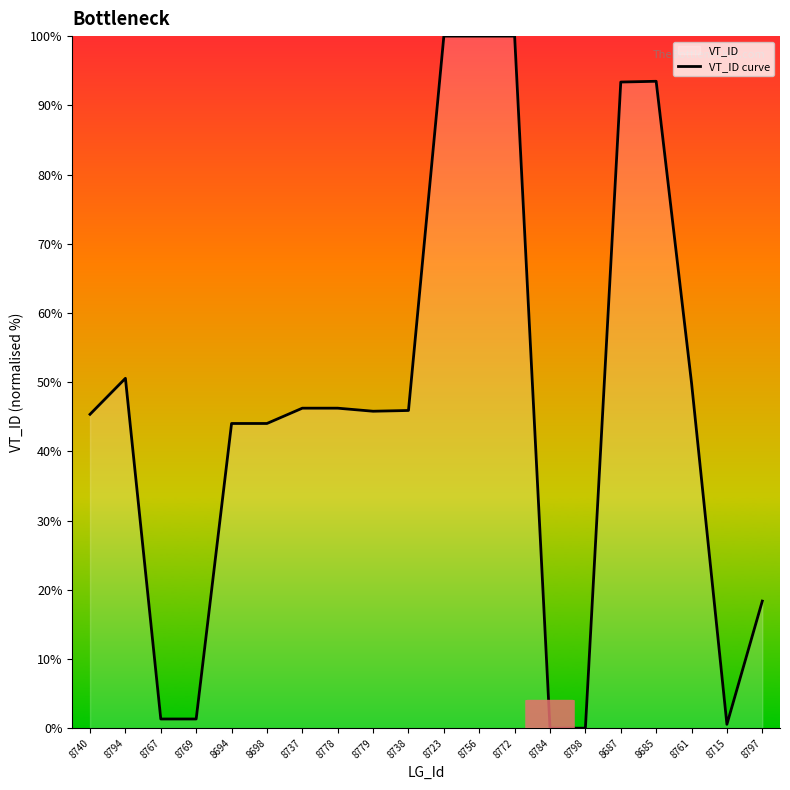

Reading left to right, what are all the values shown in this chart?

8740=45.4	8794=50.6	8767=1.3	8769=1.3	8694=44.0	8698=44.0	8737=46.2	8778=46.2	8779=45.8	8738=45.9	8723=100.0	8756=100.0	8772=100.0	8784=0.0	8798=0.0	8687=93.4	8685=93.5	8761=49.9	8715=0.6	8797=18.4